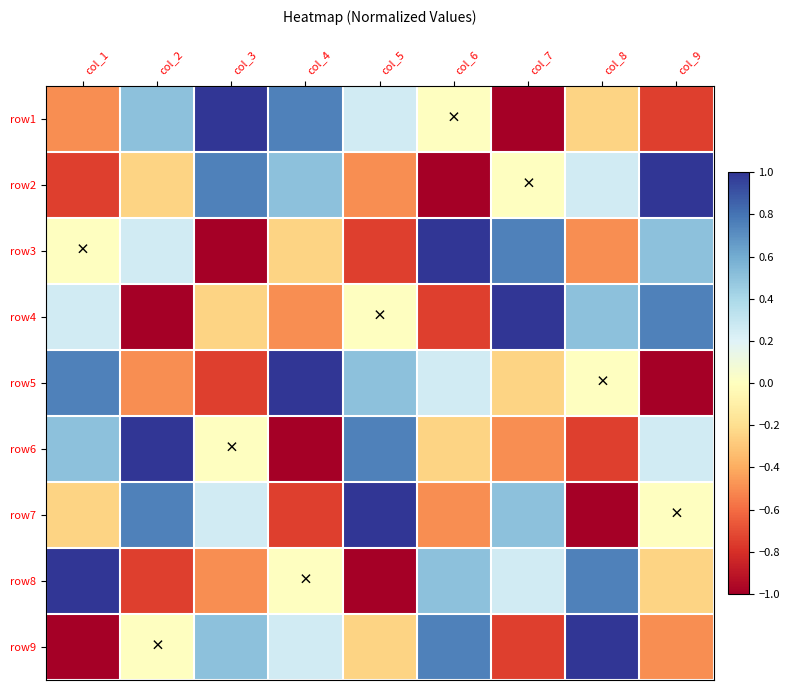

At how many categories does at least one series exceed 0?

9